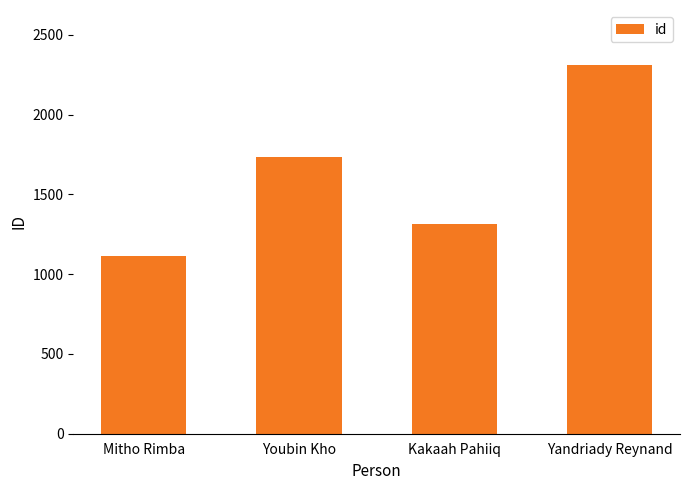

Reading left to right, what are all the values shown in this chart?

Mitho Rimba=1114	Youbin Kho=1737	Kakaah Pahiiq=1313	Yandriady Reynand=2310